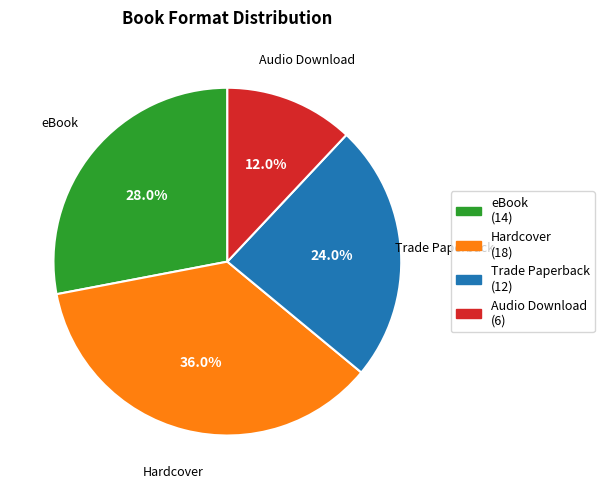

Rank the categories by value from lowest to highest.

Audio Download, Trade Paperback, eBook, Hardcover